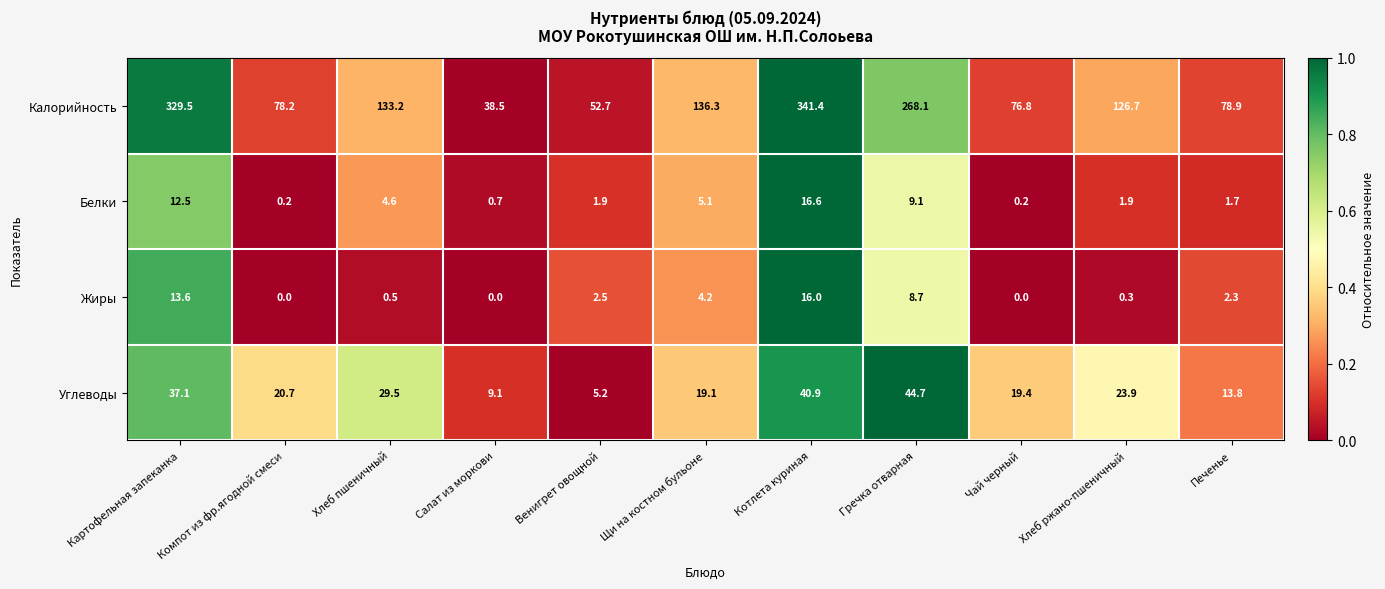

Between Чай черный and Хлеб ржано-пшеничный, which series saw the biggest shift?

Калорийность